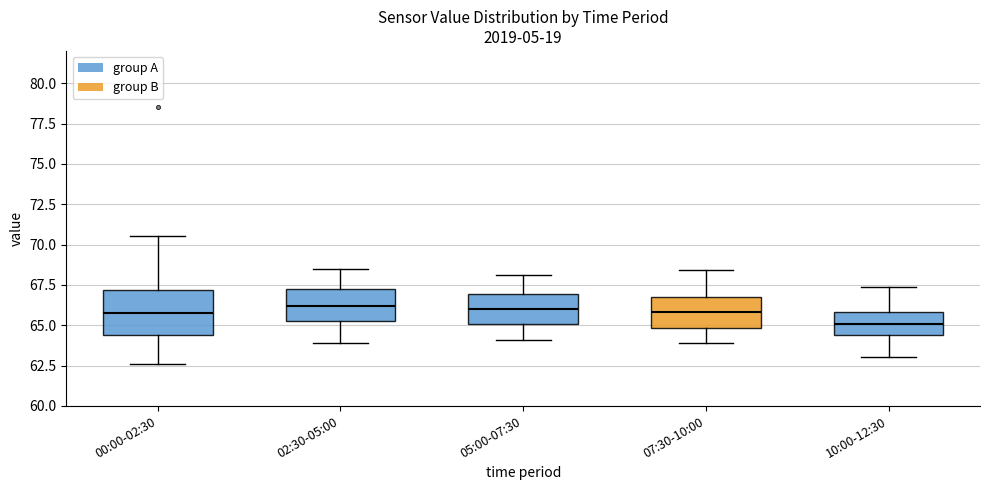

Reading left to right, transcribe this box plot: for each box, give where its median line is, the range the box spans, and where its two whiskers end, as read against the y-axis. The values are not printed on the chart, so give them approximately, as read against the axis.

00:00-02:30: median 66.0, box 64.5 to 67.0, whiskers 62.5 to 70.5
02:30-05:00: median 66.0, box 65.5 to 67.0, whiskers 64.0 to 68.5
05:00-07:30: median 66.0, box 65.0 to 67.0, whiskers 64.0 to 68.0
07:30-10:00: median 66.0, box 65.0 to 66.5, whiskers 64.0 to 68.5
10:00-12:30: median 65.0, box 64.5 to 66.0, whiskers 63.0 to 67.5